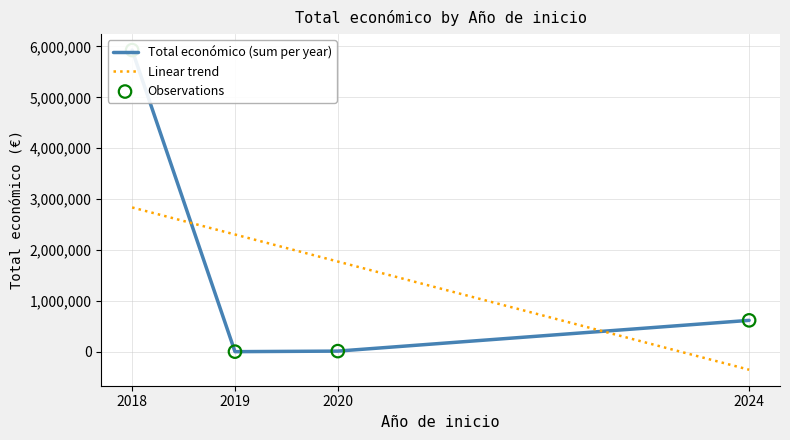

What is the total value across all series at 2020?

1793235.1